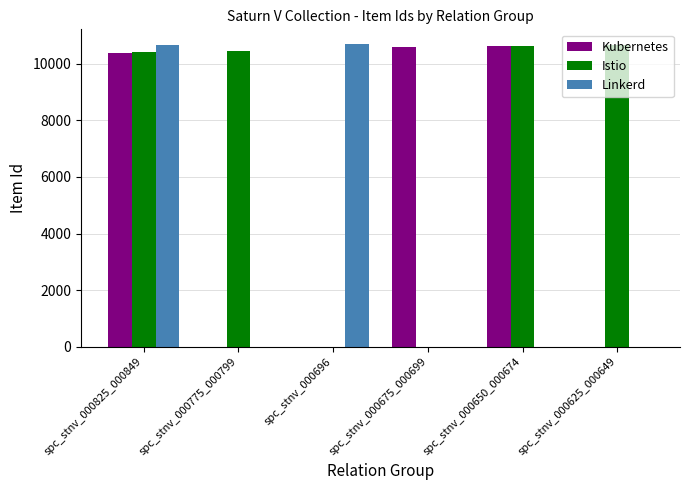

What is the sum of all Linkerd values?

21357